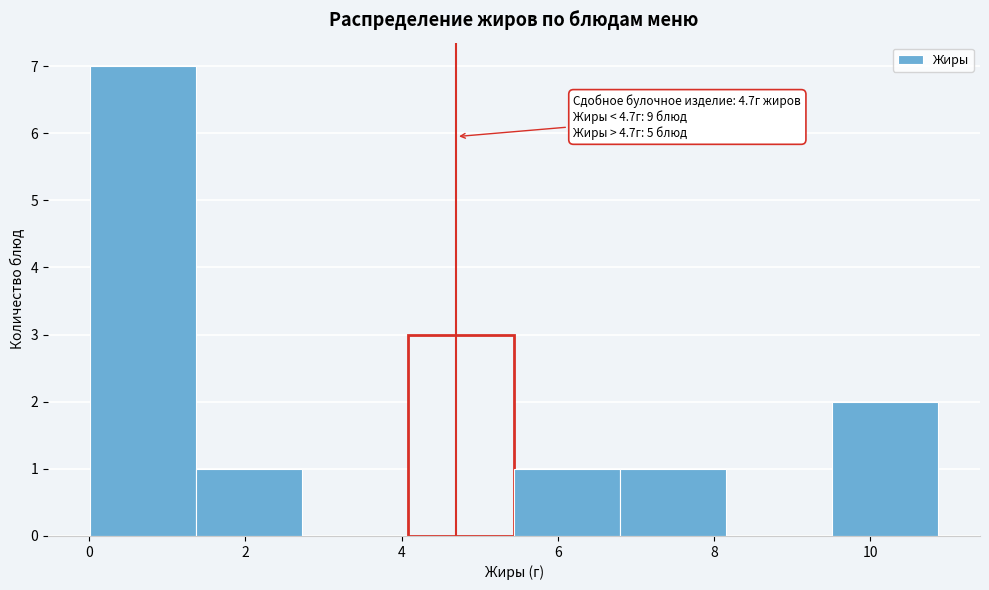

Over which range of the x-axis is the bar tallest?

0.0 to 1.4